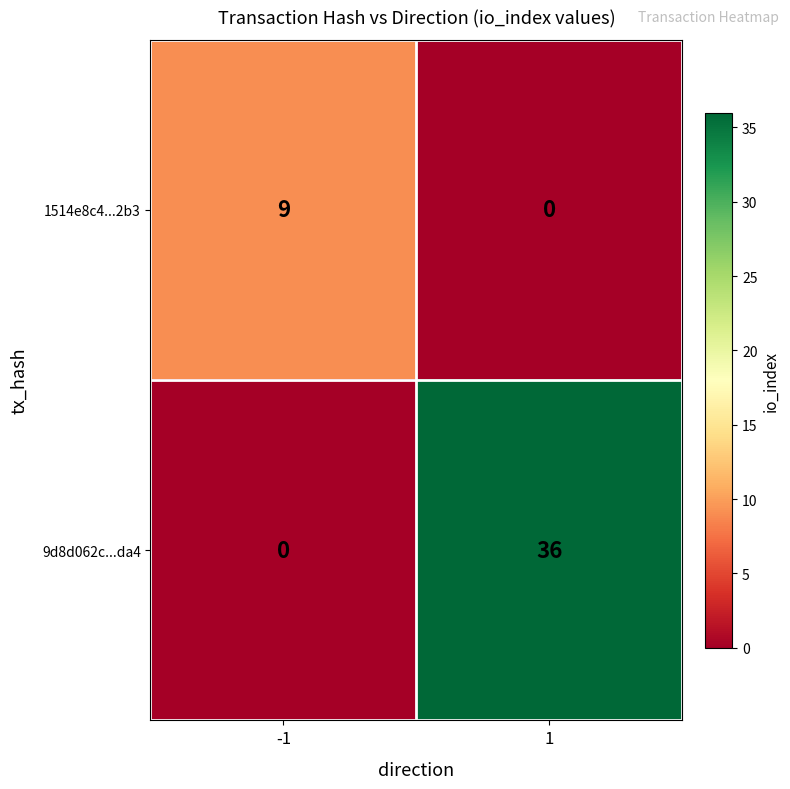

Rank the series by their maximum value, from highest to lowest.

9d8d062c...da4, 1514e8c4...2b3